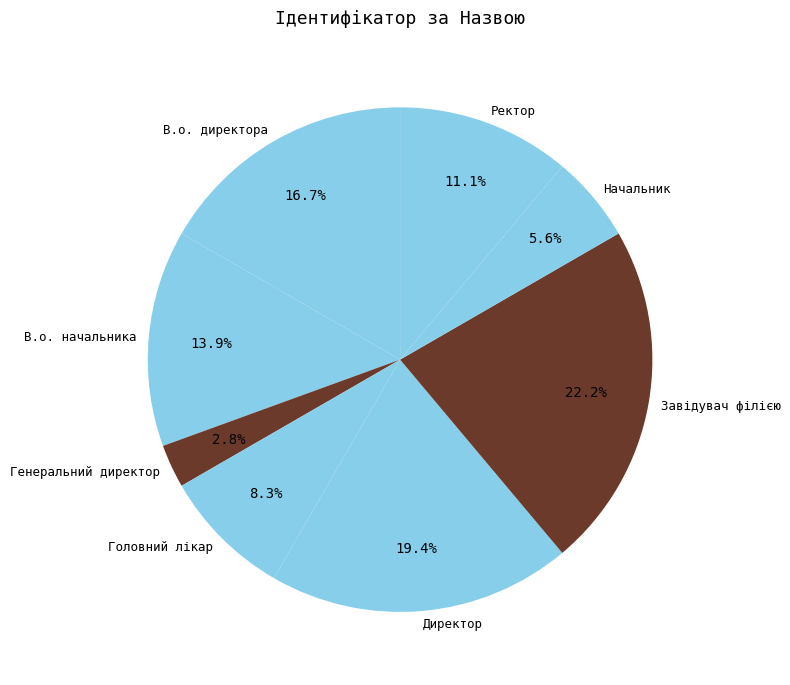

To the nearest percent, what is the difference between the largest and smallest slice percentages?

19%